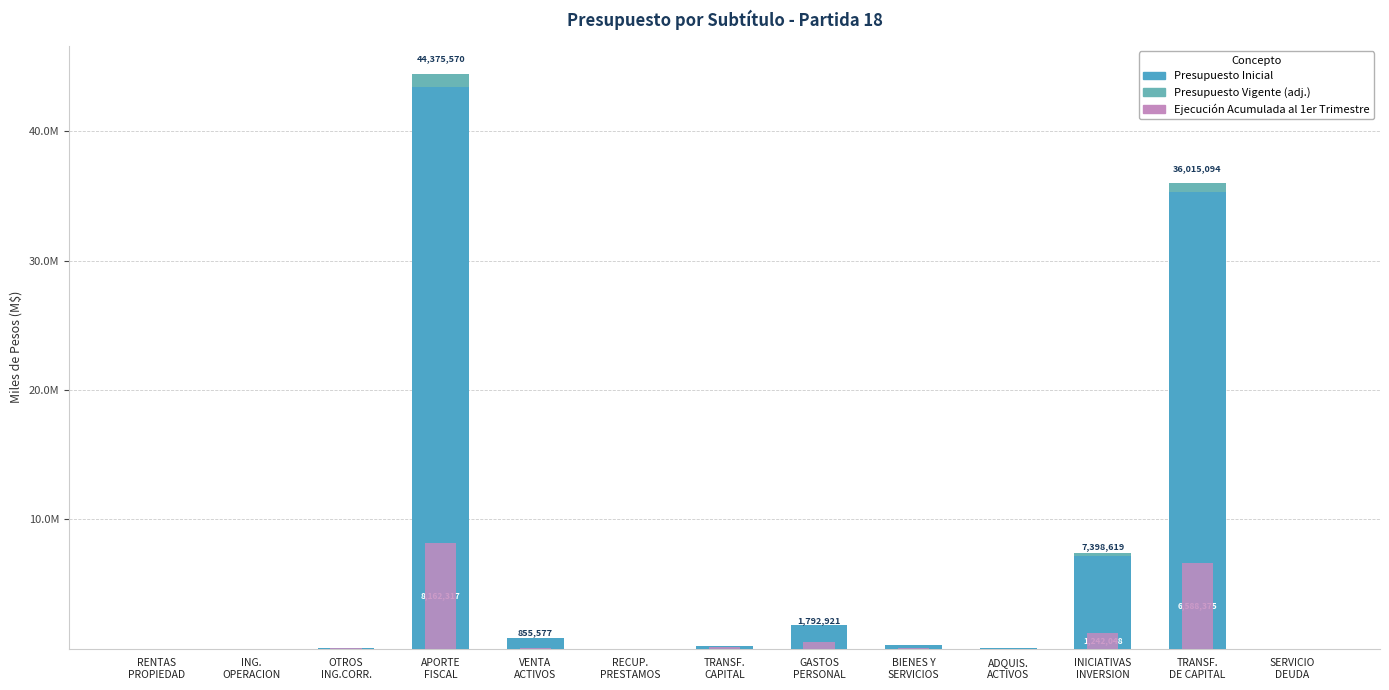

Which category has the lowest value across all series?

RENTAS
PROPIEDAD